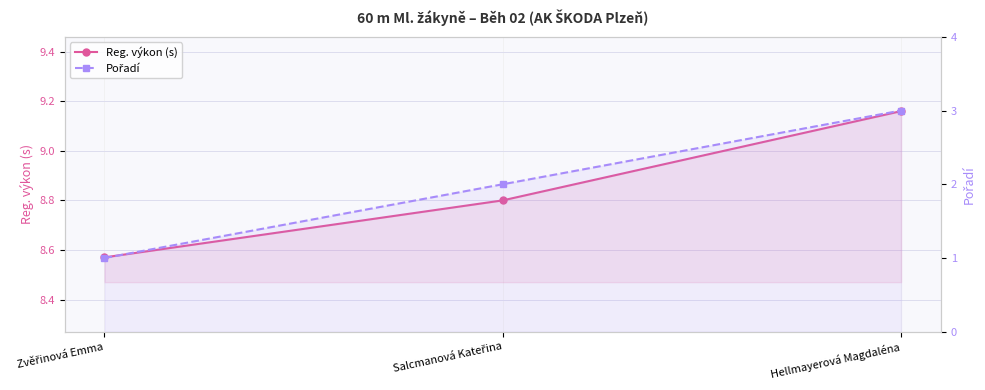

Reading left to right, list all the values displayed in this chart.

Reg. výkon (s): 8.6	8.8	9.2
Pořadí: 1.0	2.0	3.0